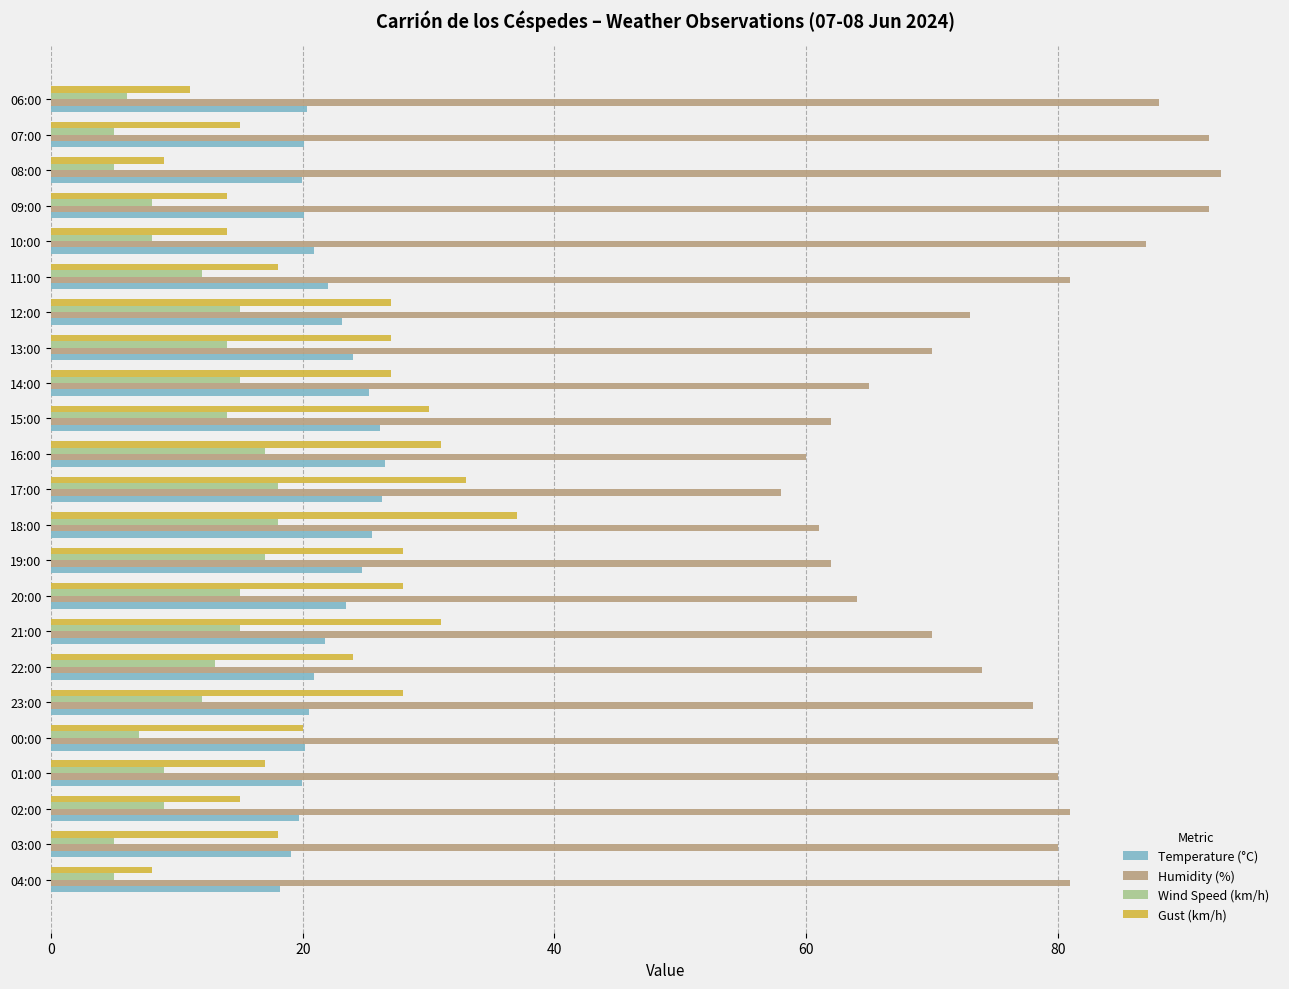

Which series has the largest total across all categories?

Humidity (%)